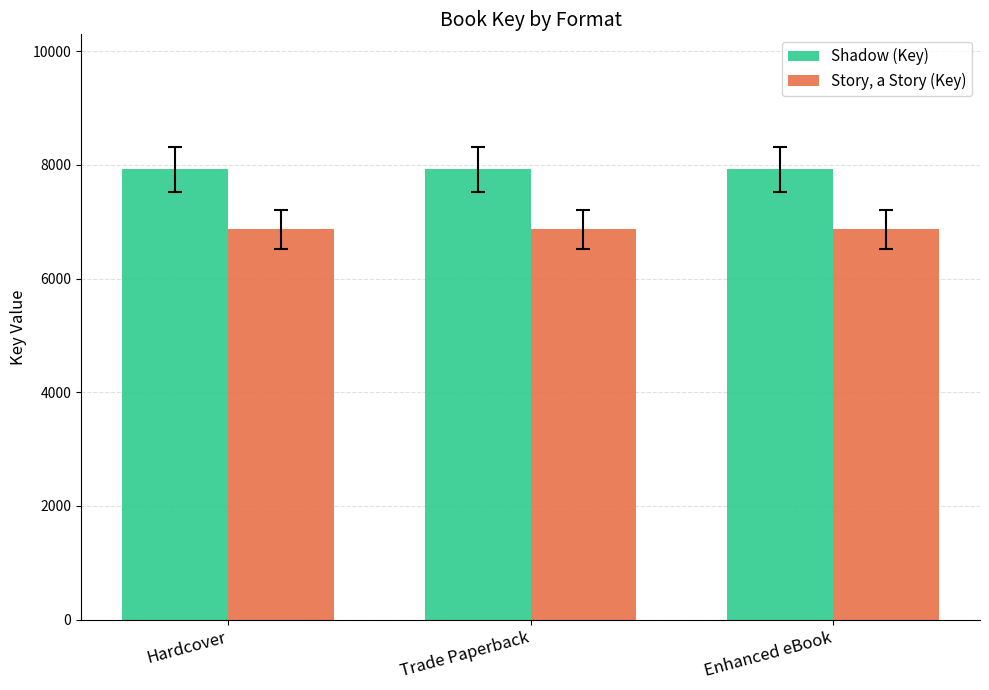

What is the total value across all series at Enhanced eBook?

14789